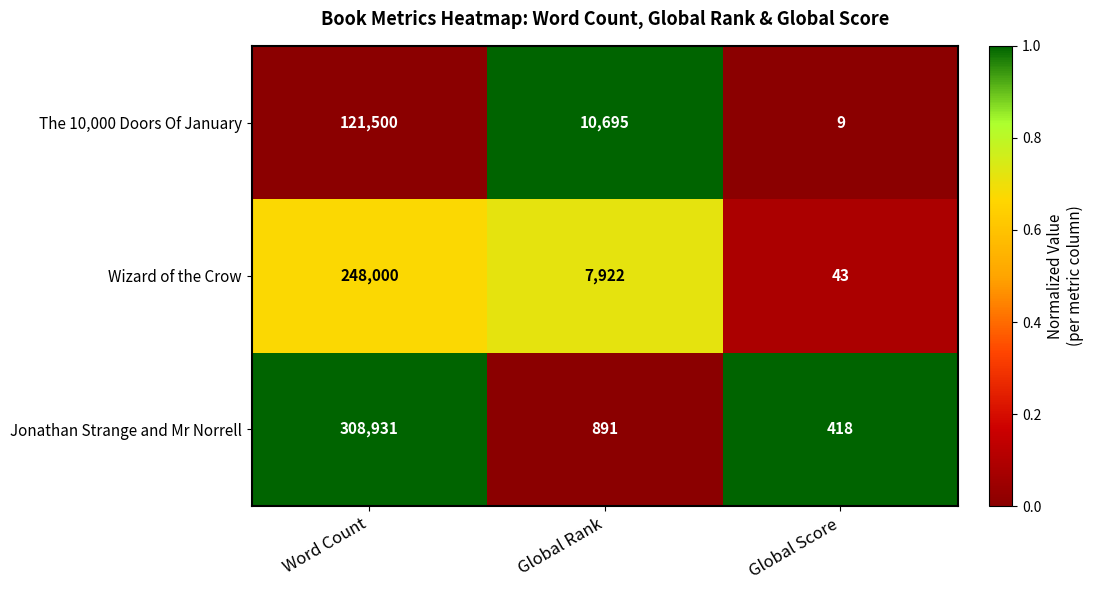

Rank the series at Global Rank from lowest to highest value.

Jonathan Strange and Mr Norrell, Wizard of the Crow, The 10,000 Doors Of January